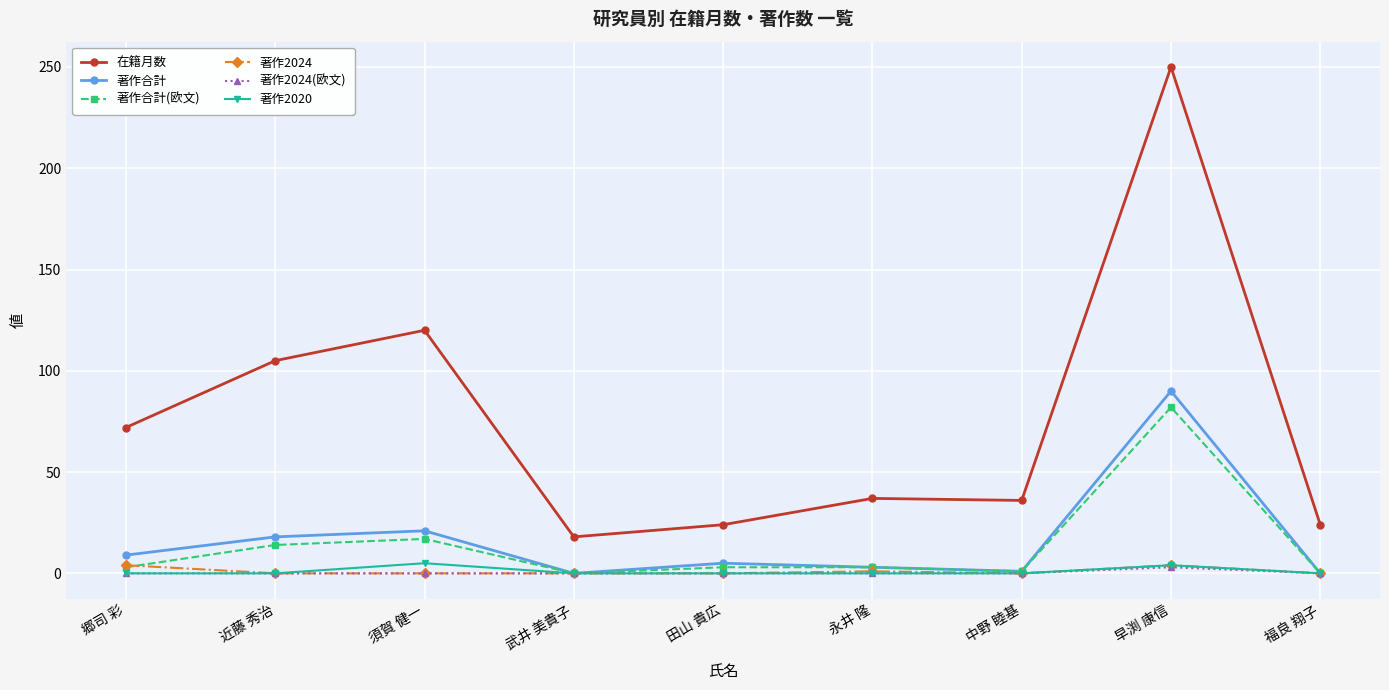

At which category is the sum across all series the highest?

早渕 康信